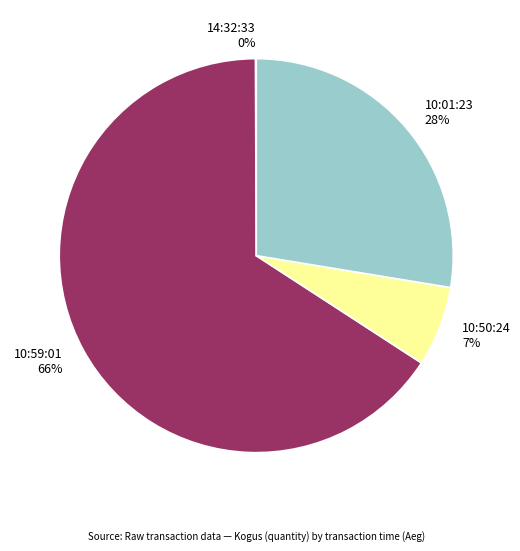

Which slice is the largest?

10:59:01